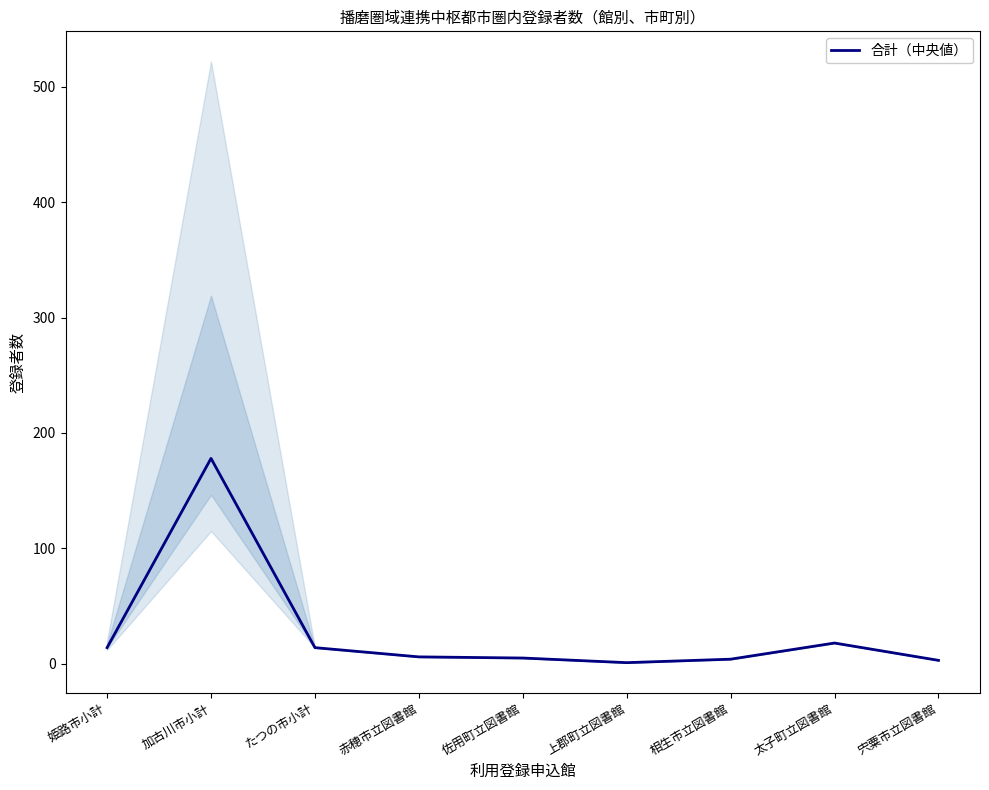

How many lines are shown in the chart?

1